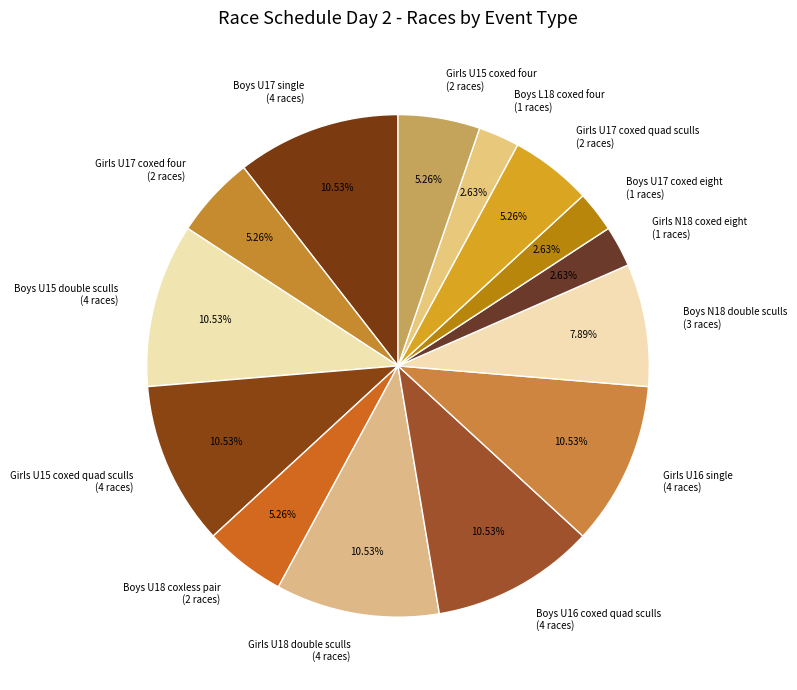

Do Boys U15 double sculls (4 races) and Boys L18 coxed four (1 races) together represent more than half of the pie?

No